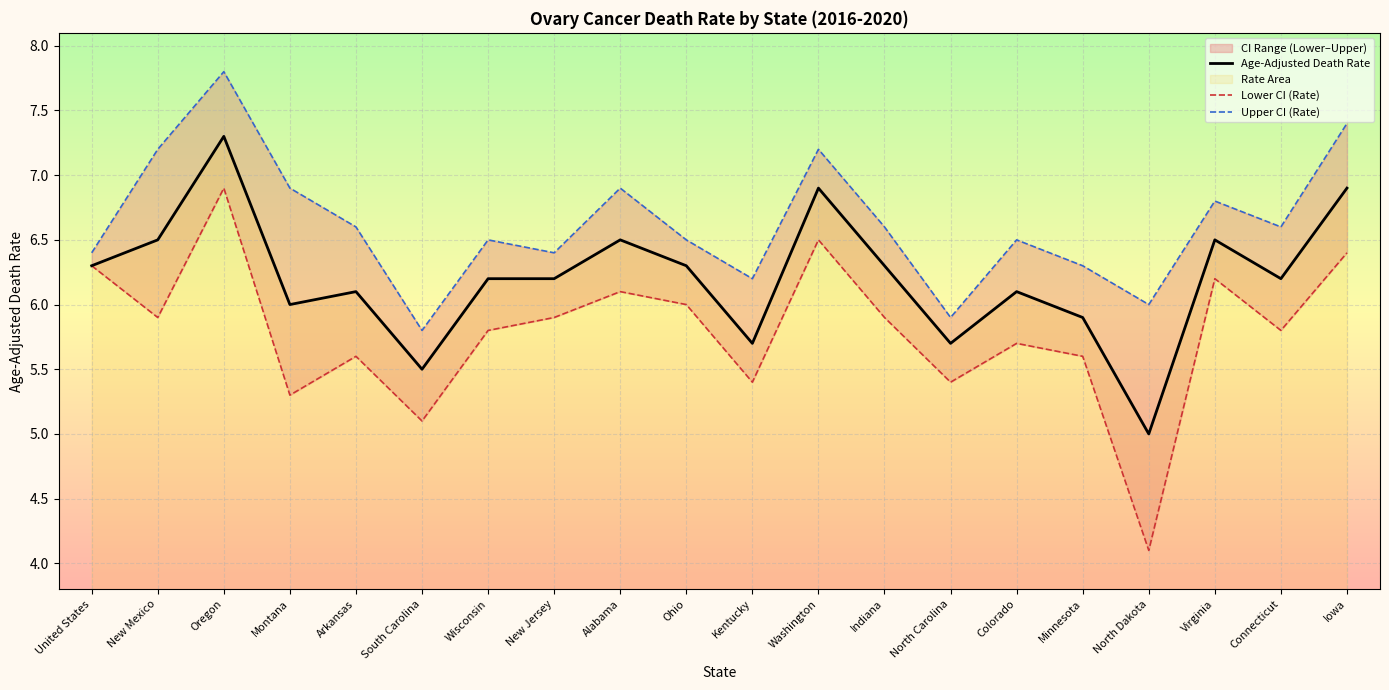

Which category has the lowest value in the Age-Adjusted Death Rate series?

North Dakota